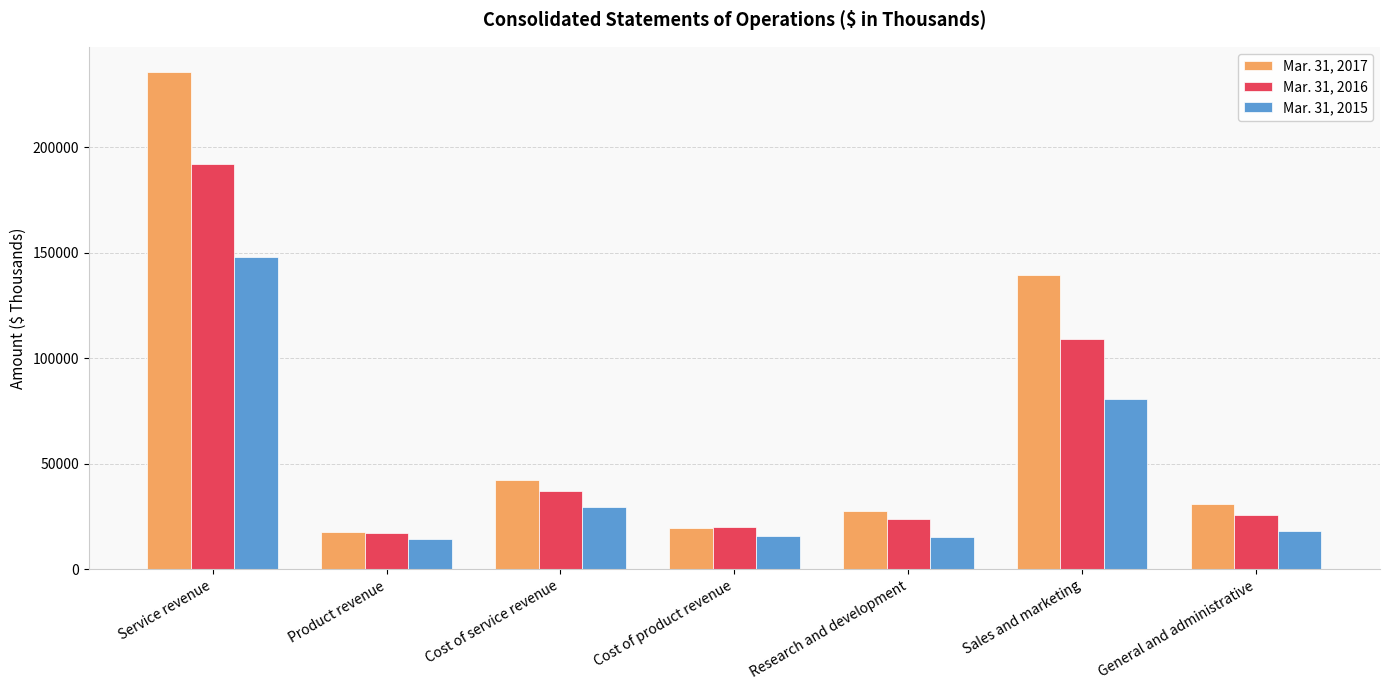

Which series has the largest total across all categories?

Mar. 31, 2017